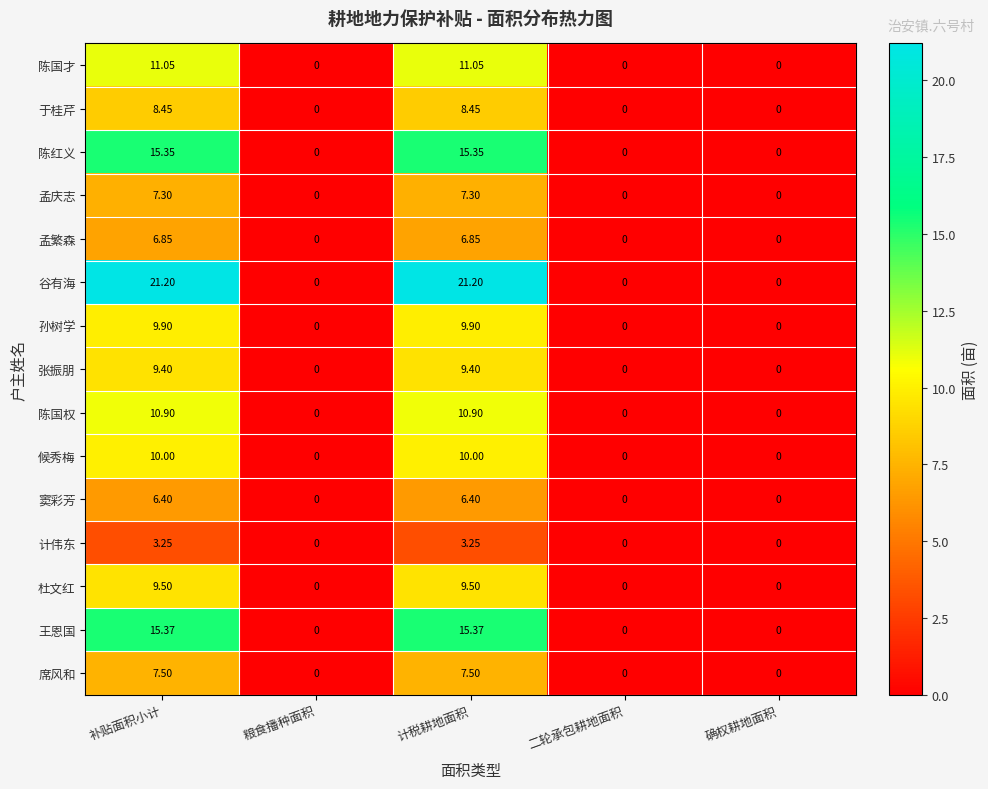

Which series has the largest total across all categories?

谷有海